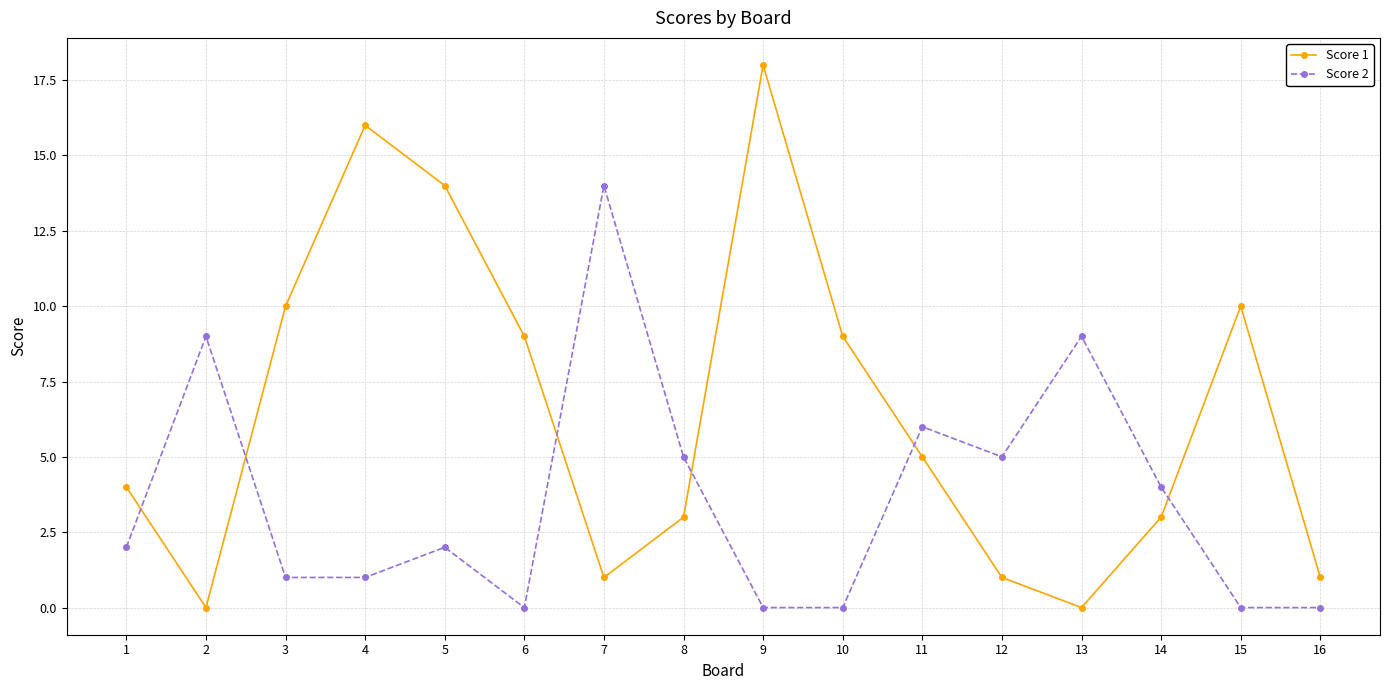

What is the difference between the maximum and minimum values in the Score 1 series?

18